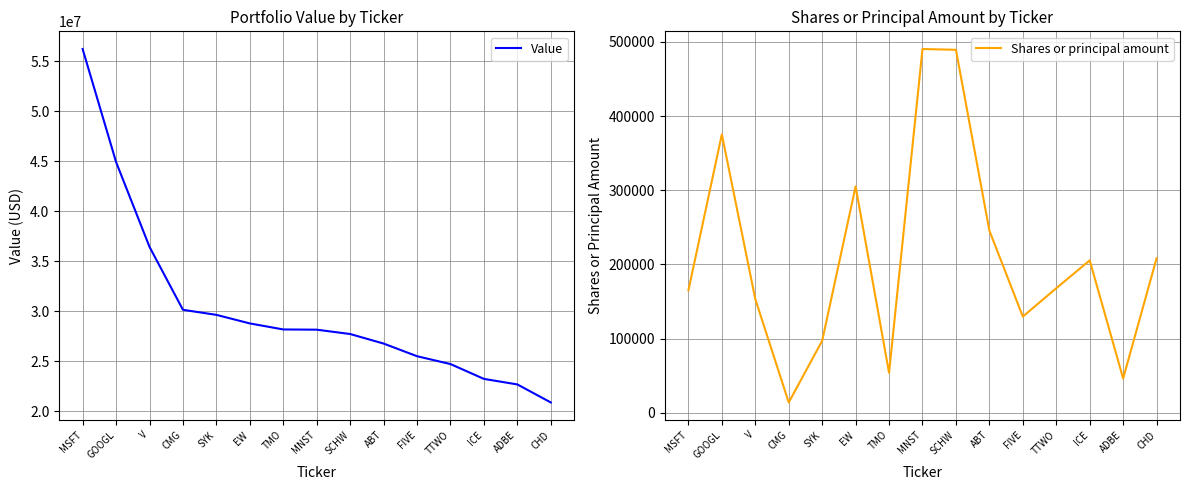

Reading left to right, extract all data points from this chart.

Value: MSFT=56221791	GOOGL=44925924	V=36443206	CMG=30149205	SYK=29644375	EW=28788761	TMO=28185457	MNST=28163061	SCHW=27728876	ABT=26775748	FIVE=25508533	TTWO=24725823	ICE=23242690	ADBE=22688647	CHD=20886629
Shares or principal amount: MSFT=165096	GOOGL=375321	V=153458	CMG=14095	SYK=97166	EW=305192	TMO=54021	MNST=490304	SCHW=489218	ABT=245604	FIVE=129788	TTWO=168020	ICE=205542	ADBE=46399	CHD=208387